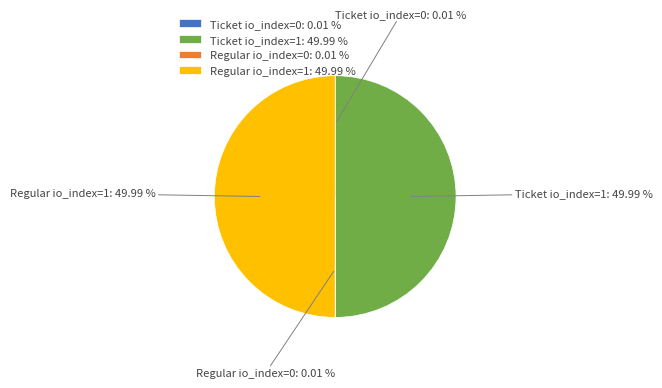

Approximately how many times larger is the value at Ticket io_index=1: 49.99 % compared to Regular io_index=1: 49.99 %?

1.0